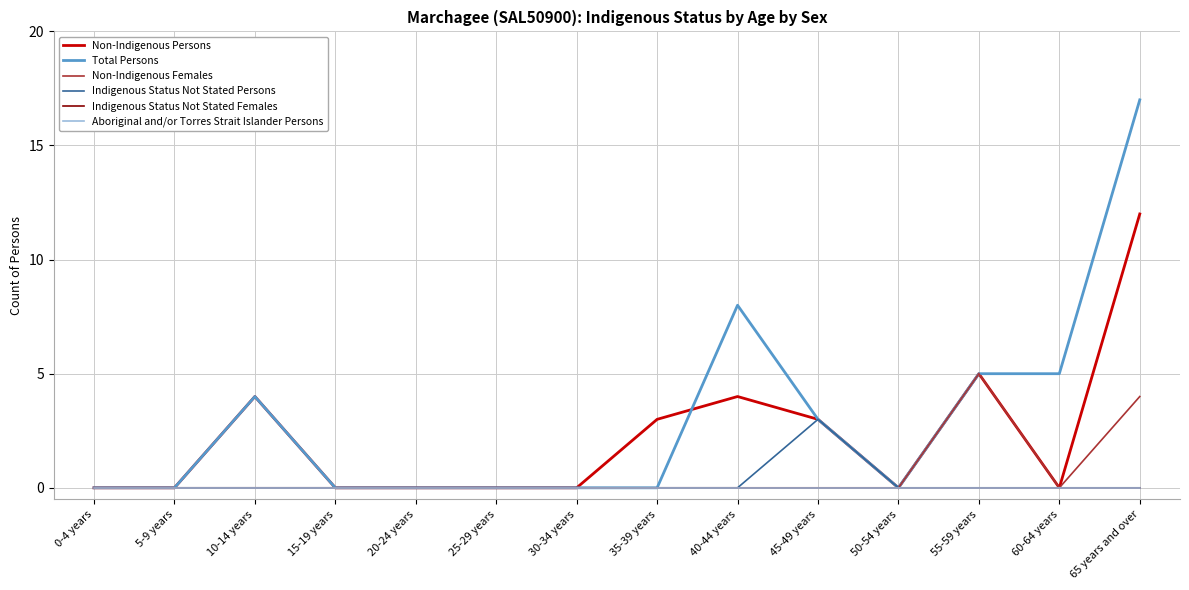

List the labels in order of Indigenous Status Not Stated Females value, smallest first.

0-4 years, 5-9 years, 10-14 years, 15-19 years, 20-24 years, 25-29 years, 30-34 years, 35-39 years, 40-44 years, 45-49 years, 50-54 years, 55-59 years, 60-64 years, 65 years and over